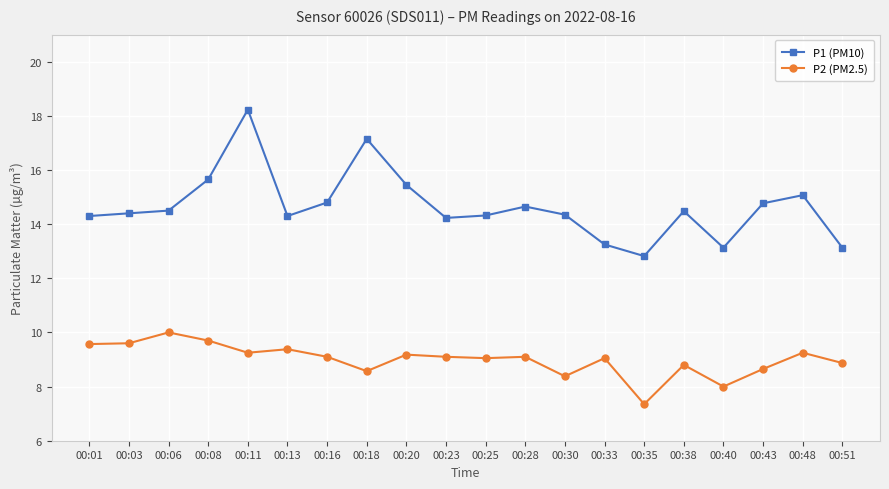

List the series in order of their overall mean, lowest first.

P2 (PM2.5), P1 (PM10)